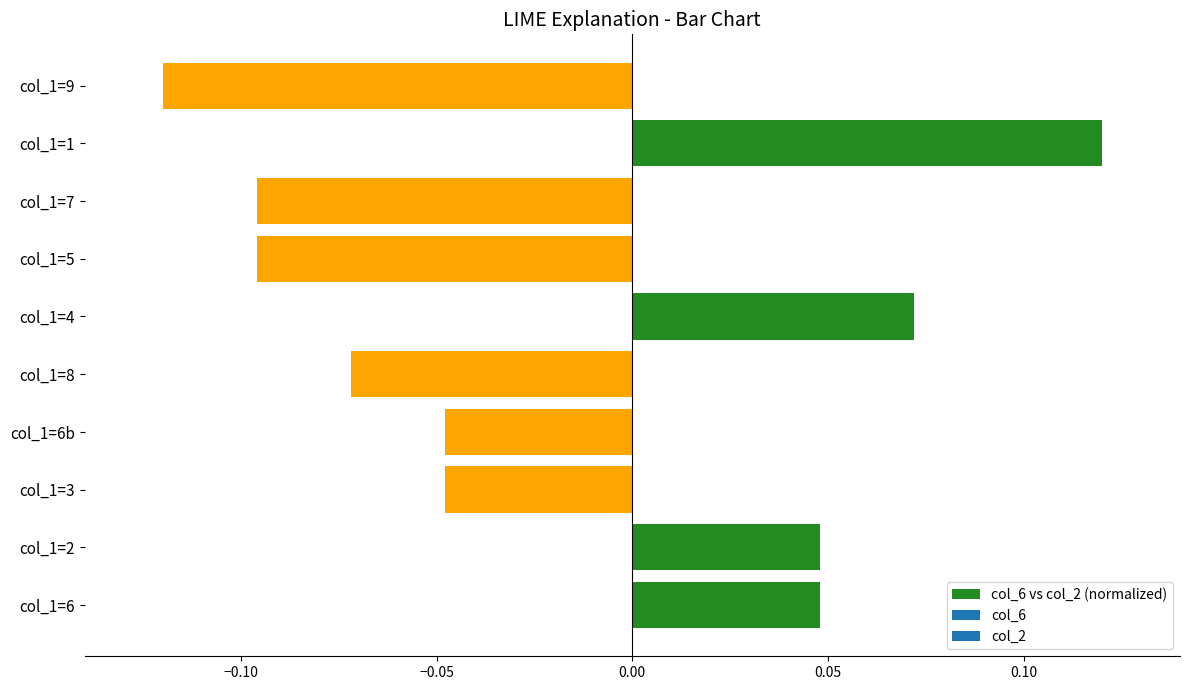

Which has a higher value, col_1=9 or col_1=6b?

col_1=6b